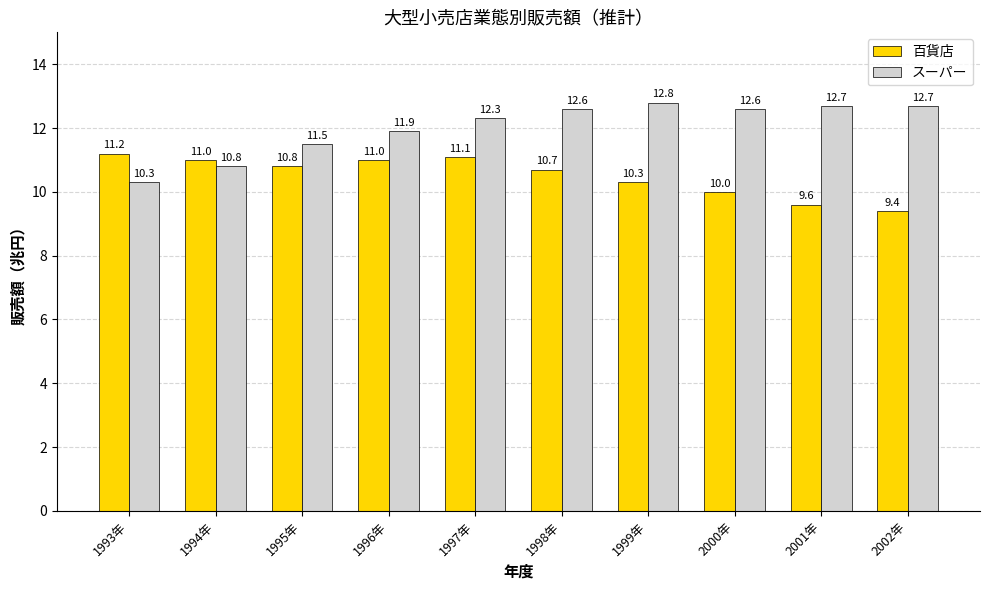

List the series in order of their peak value, lowest first.

百貨店, スーパー